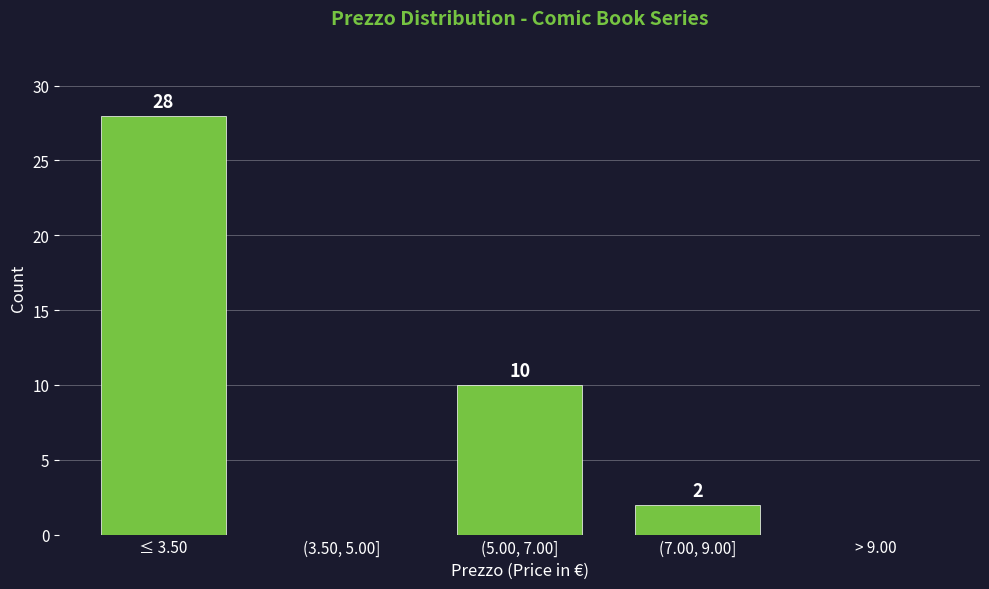

Reading left to right, list all the values displayed in this chart.

≤ 3.50=28	(3.50, 5.00]=0	(5.00, 7.00]=10	(7.00, 9.00]=2	> 9.00=0